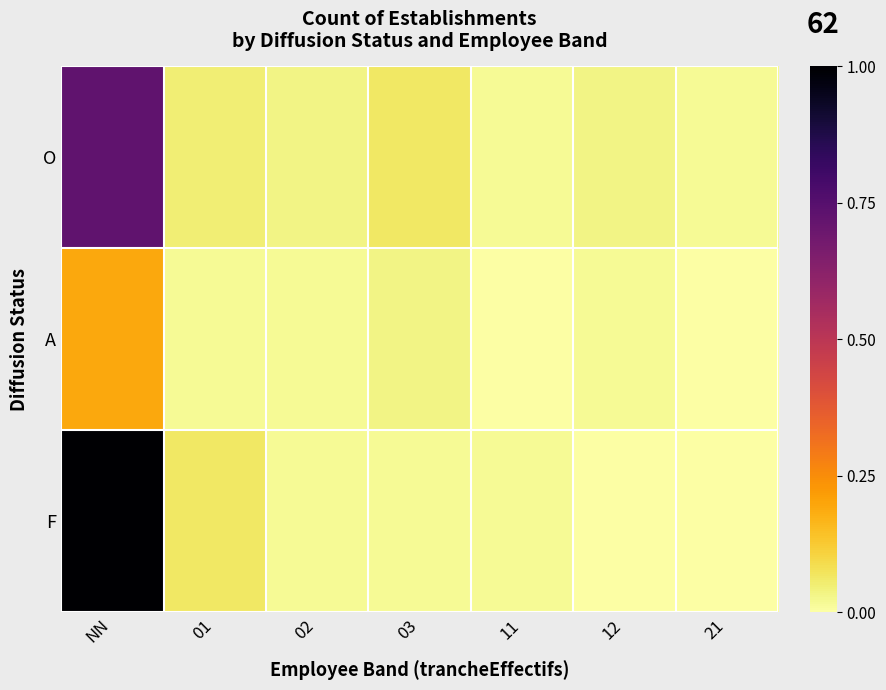

Which series has the largest range (max minus min)?

F